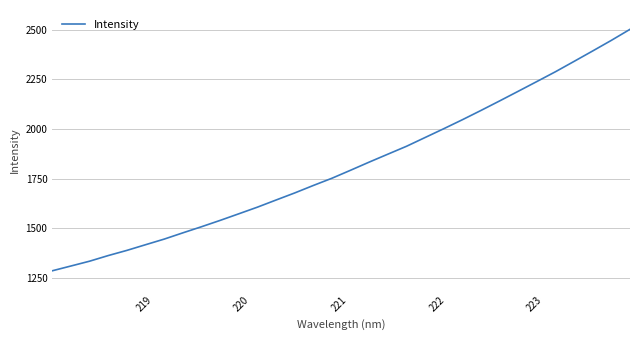

What is the sum of all values?

58084.9